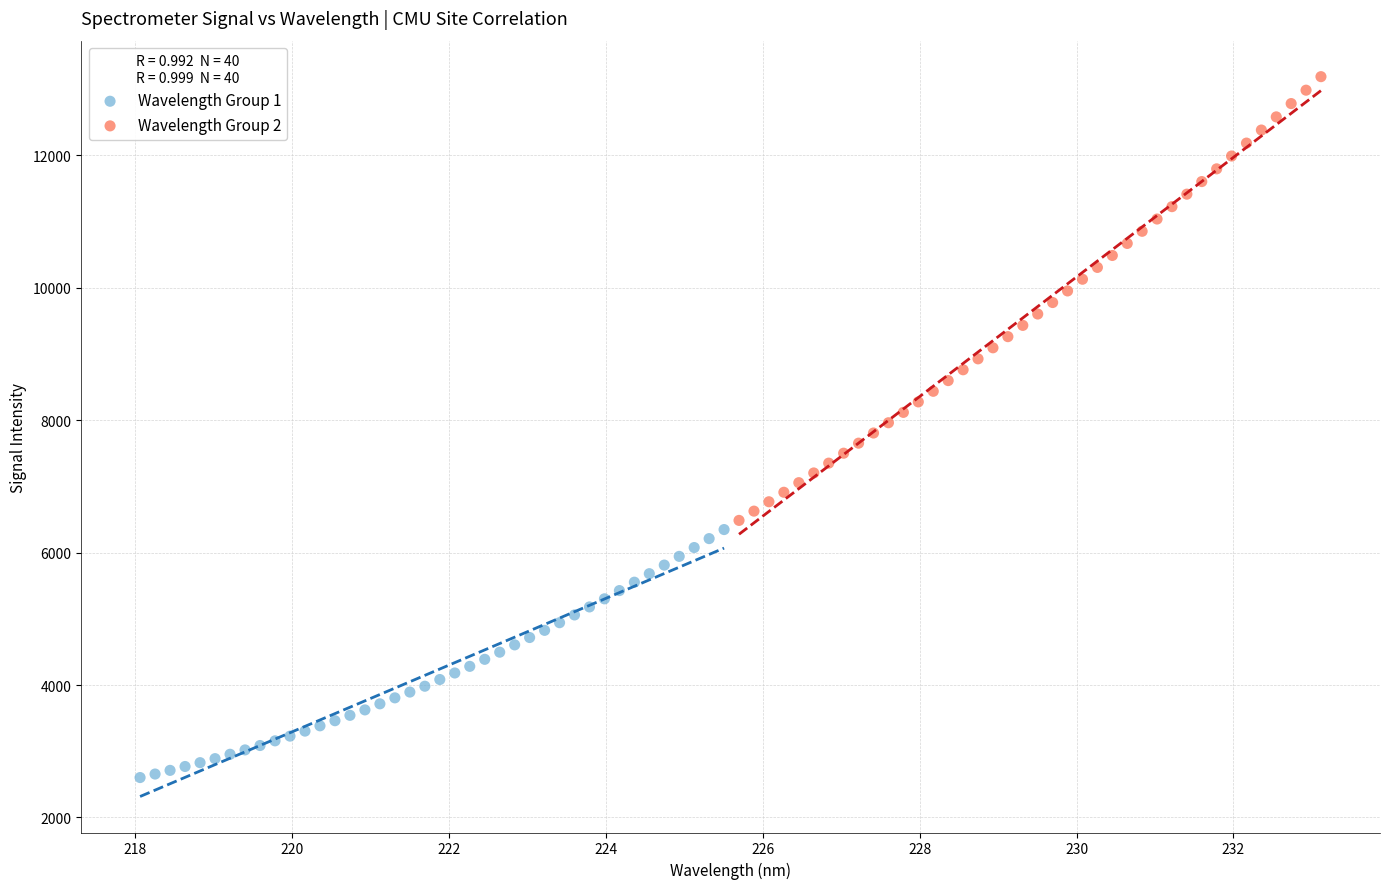

What are all the series names shown in the legend?

Wavelength Group 1, Wavelength Group 2